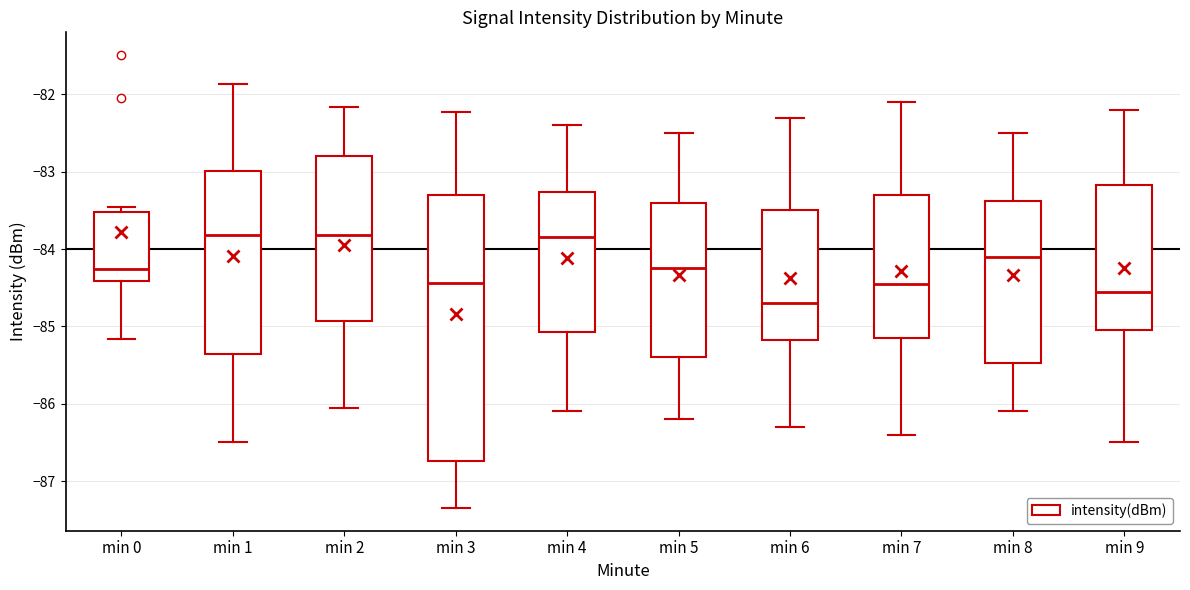

Reading left to right, read every box against the y-axis: the position of its median line, the range the box covers, and the ends of its whiskers. The values are not printed on the chart, so give them approximately, as read against the axis.

min 0: median -84.3, box -84.4 to -83.5, whiskers -85.2 to -83.4
min 1: median -83.8, box -85.4 to -83.0, whiskers -86.5 to -81.9
min 2: median -83.8, box -84.9 to -82.8, whiskers -86.0 to -82.2
min 3: median -84.4, box -86.7 to -83.3, whiskers -87.3 to -82.2
min 4: median -83.8, box -85.1 to -83.3, whiskers -86.1 to -82.4
min 5: median -84.2, box -85.4 to -83.4, whiskers -86.2 to -82.5
min 6: median -84.7, box -85.2 to -83.5, whiskers -86.3 to -82.3
min 7: median -84.4, box -85.1 to -83.3, whiskers -86.4 to -82.1
min 8: median -84.1, box -85.5 to -83.4, whiskers -86.1 to -82.5
min 9: median -84.5, box -85.0 to -83.2, whiskers -86.5 to -82.2